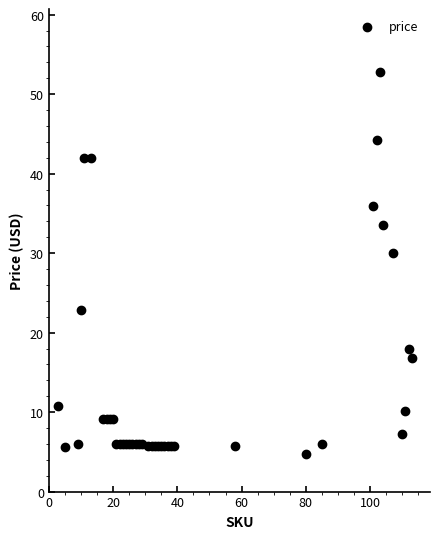

What Y value in the scatter plot is closest to 28?

30.0